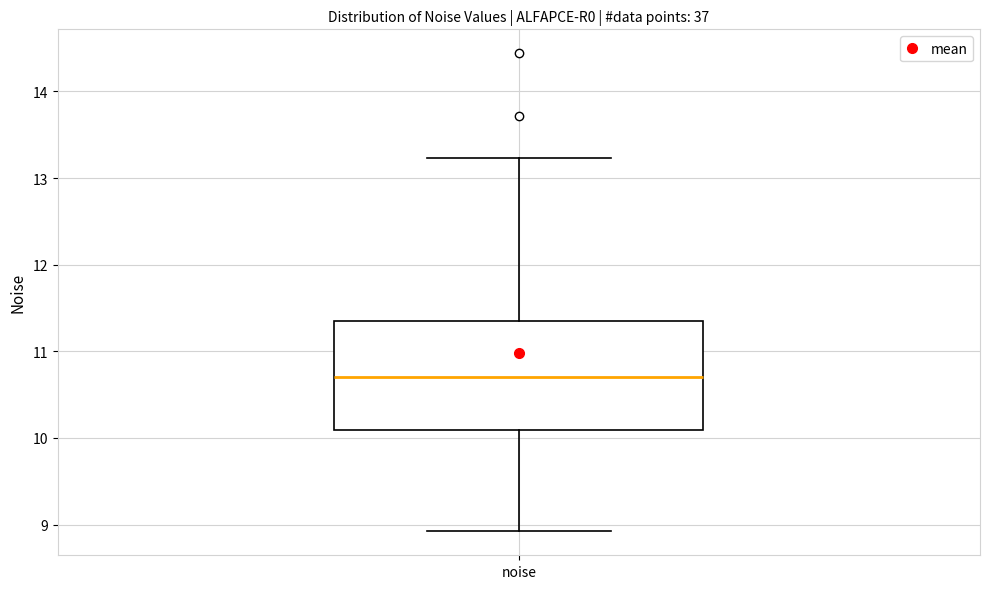

Transcribe this box plot: give where the median line is, the range the box spans, and where the two whiskers end, as read against the y-axis. The values are not printed on the chart, so give them approximately, as read against the axis.

median 10.7, box 10.1 to 11.4, whiskers 8.9 to 13.2